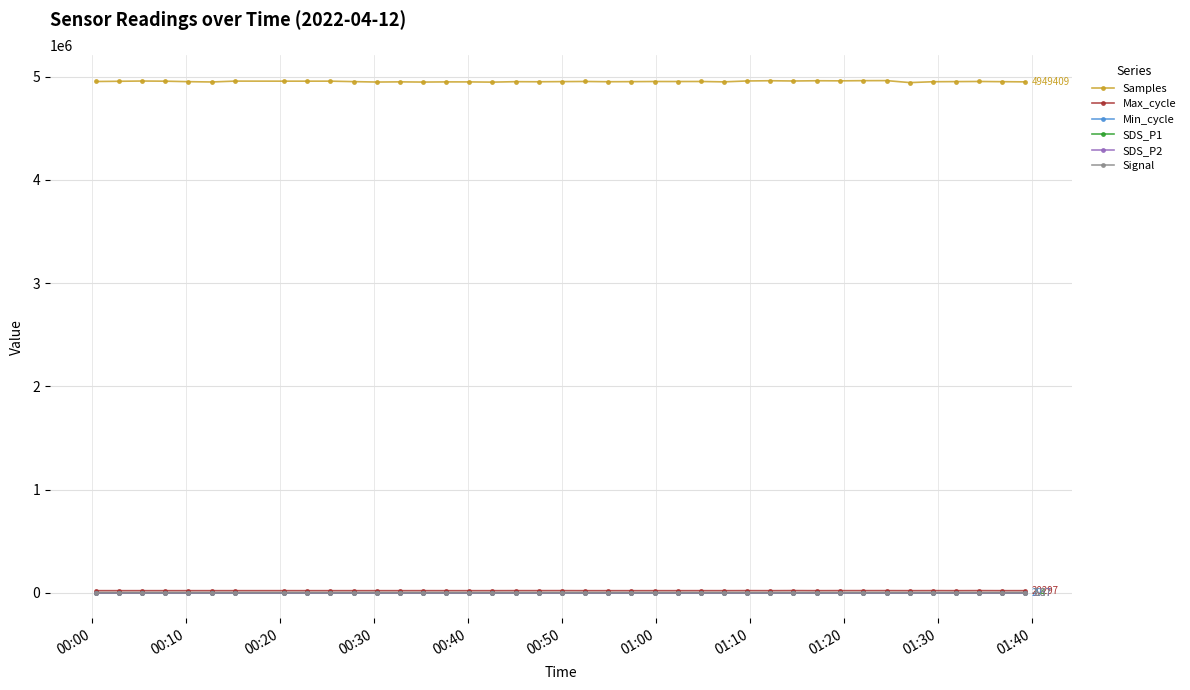

Which series has the largest range (max minus min)?

Samples